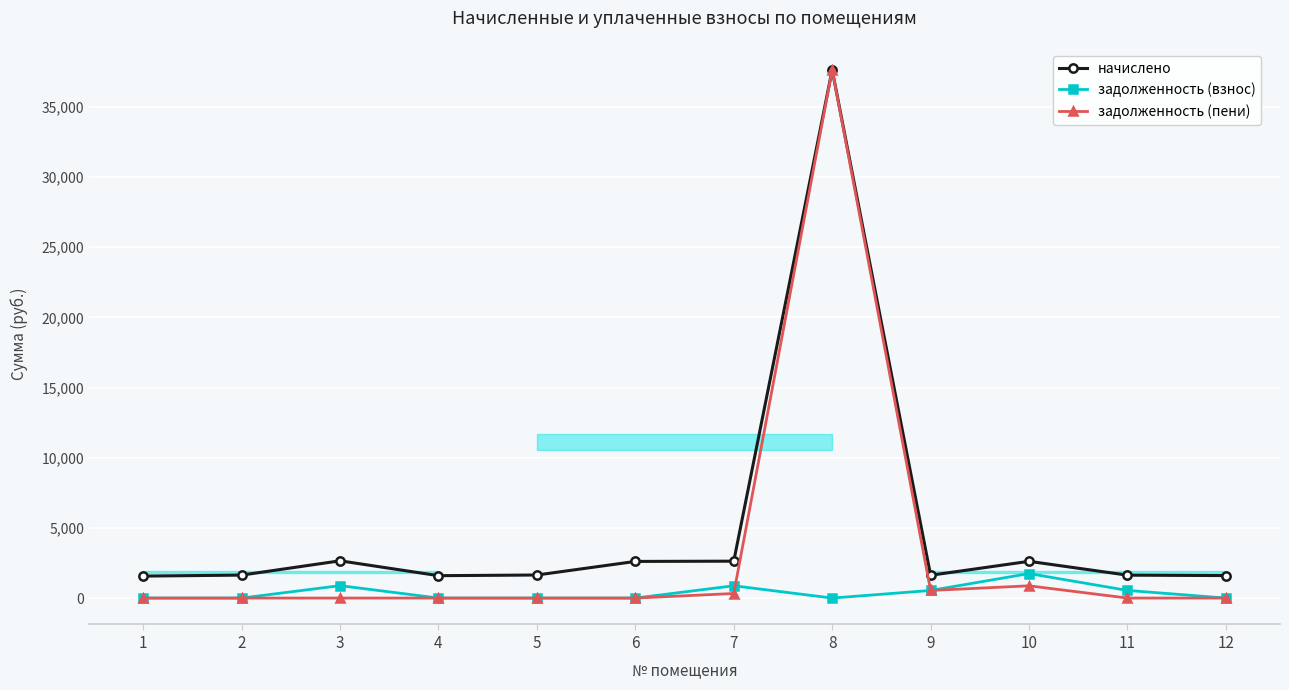

What is the approximate value of задолженность (взнос) at 11?

543.8